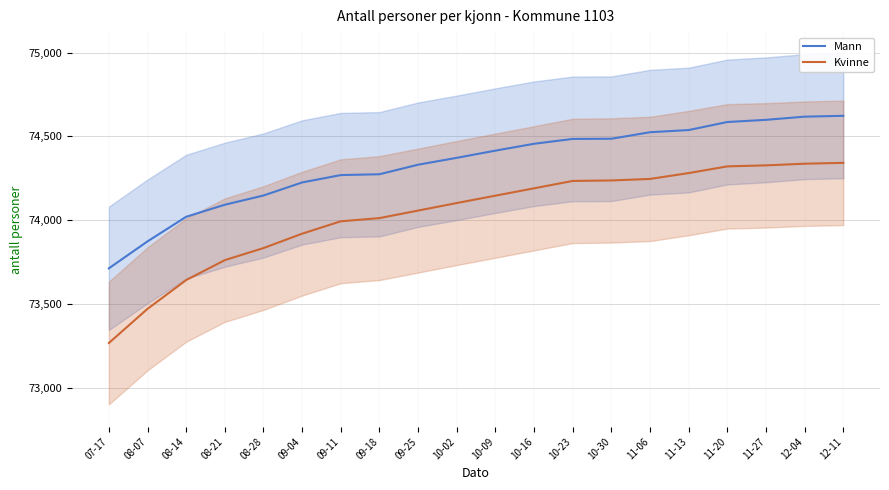

What is the sum of the Mann values at 12-11 and 10-09?

149038